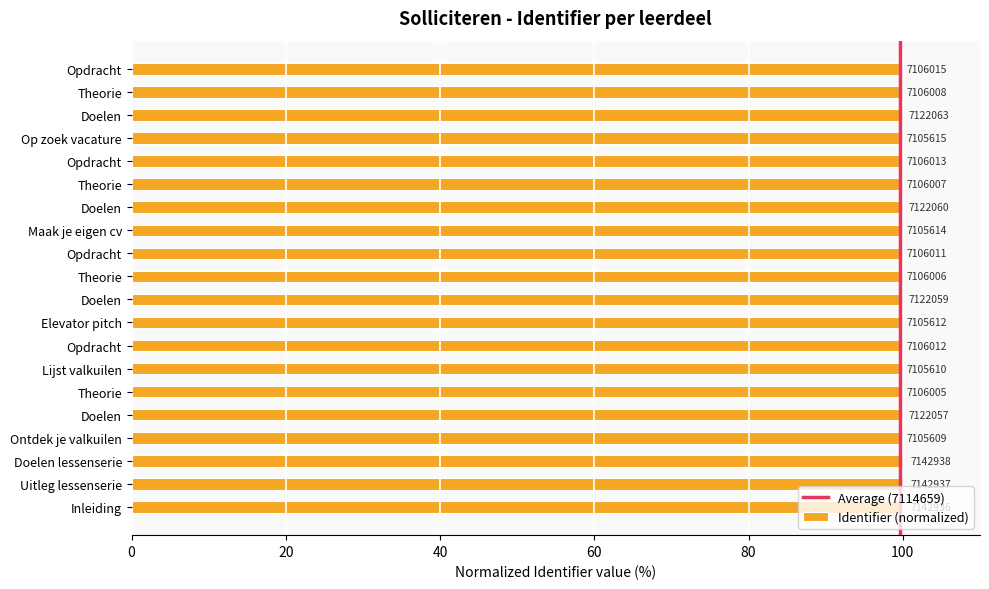

Approximately how many times larger is the value at Opdracht compared to Opdracht?

1.0